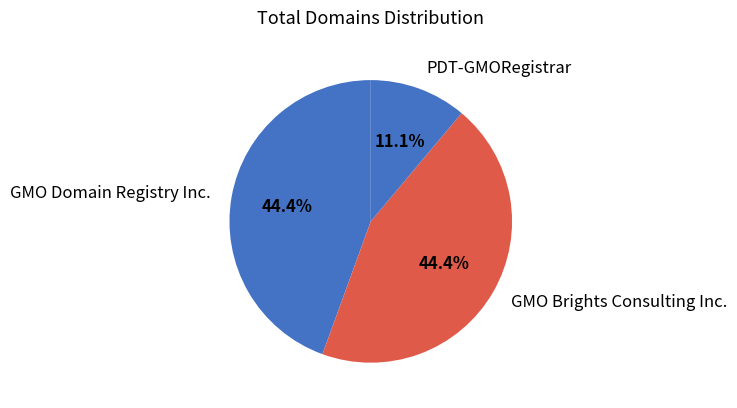

To the nearest percent, what is the average slice percentage?

33%